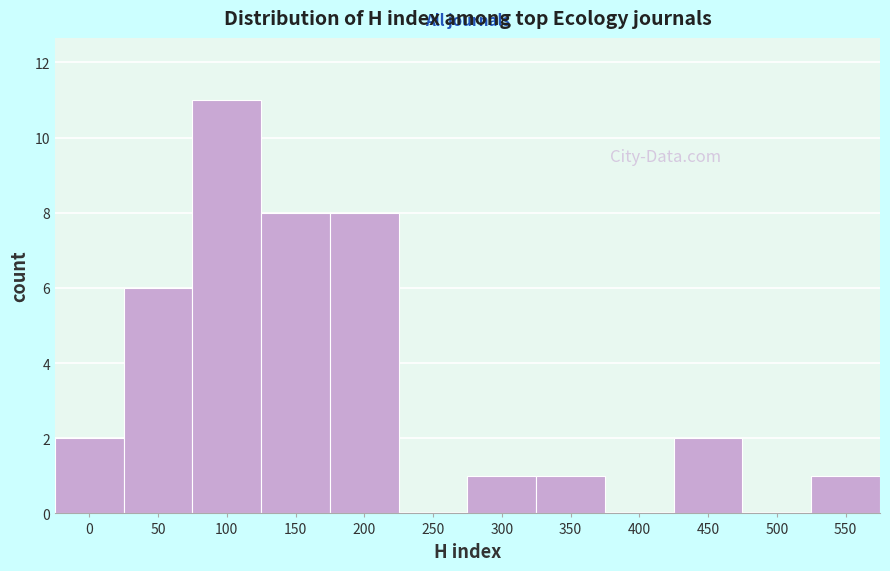

Reading right to left, transcribe all the data shown in this chart.

550=1	500=0	450=2	400=0	350=1	300=1	250=0	200=8	150=8	100=11	50=6	0=2